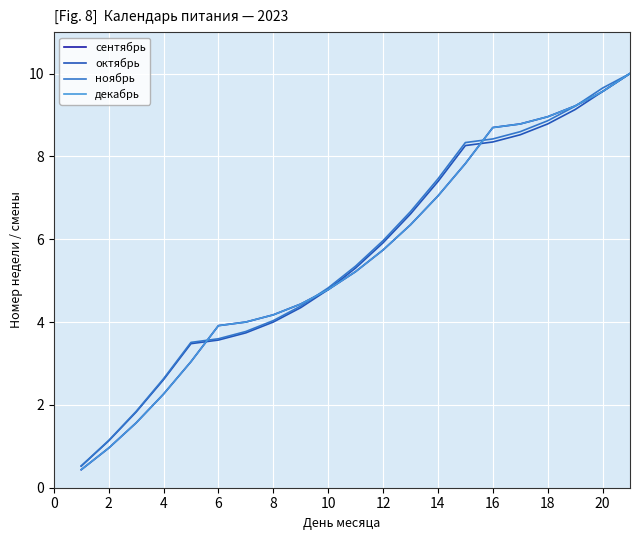

True or false: ноябрь has more than 0 interior local peaks.

False